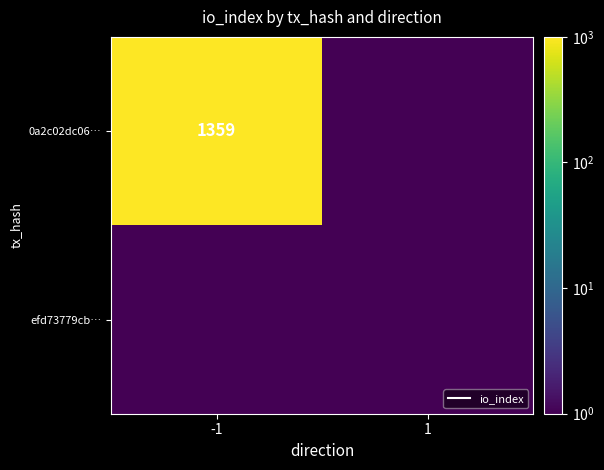

At how many categories does at least one series exceed 1215?

1